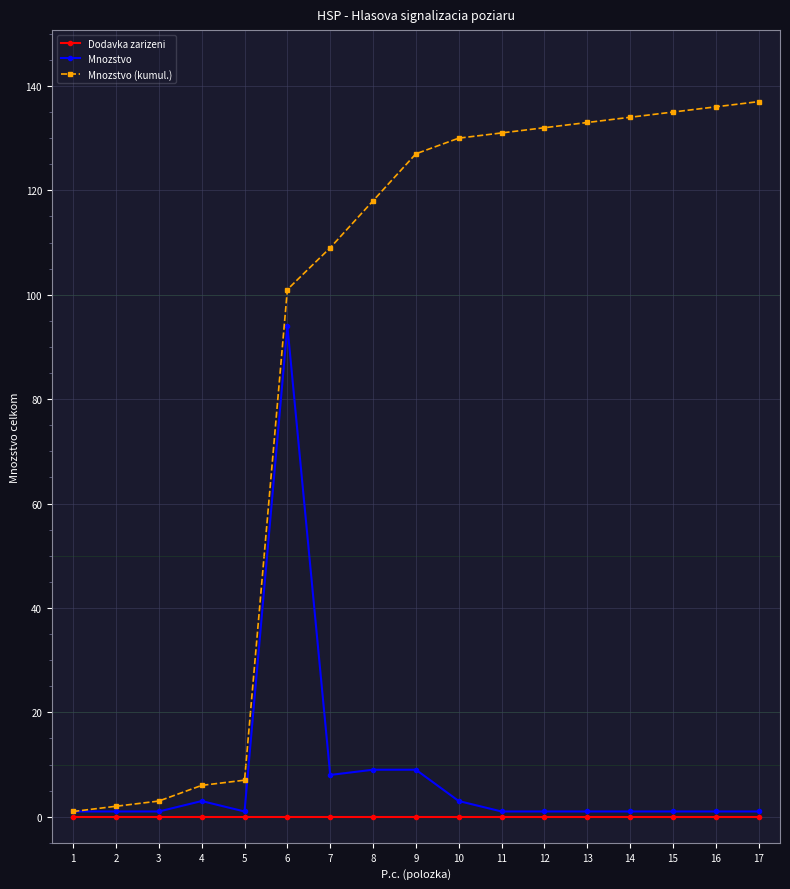

True or false: Mnozstvo (kumul.) has a value of 109 at 7.

True